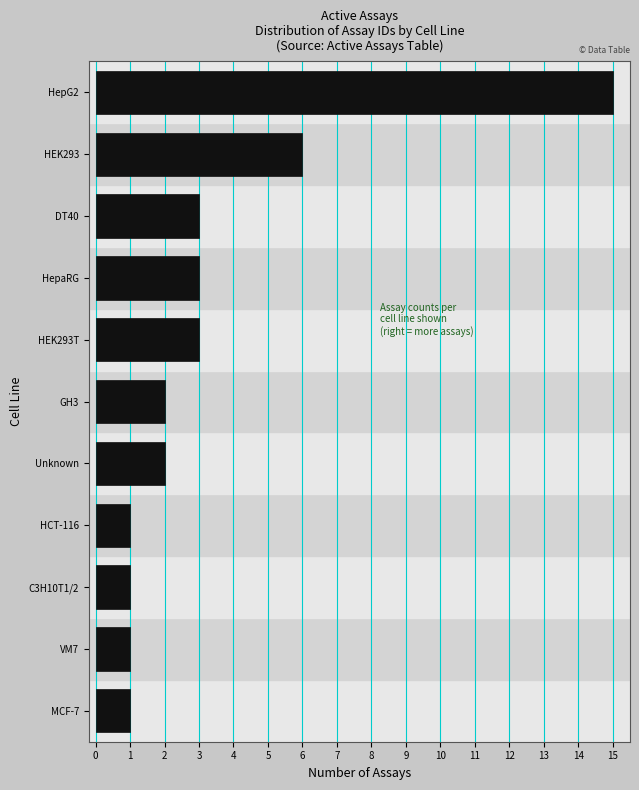

Reading bottom to top, transcribe all the data shown in this chart.

1	1	1	1	2	2	3	3	3	6	15